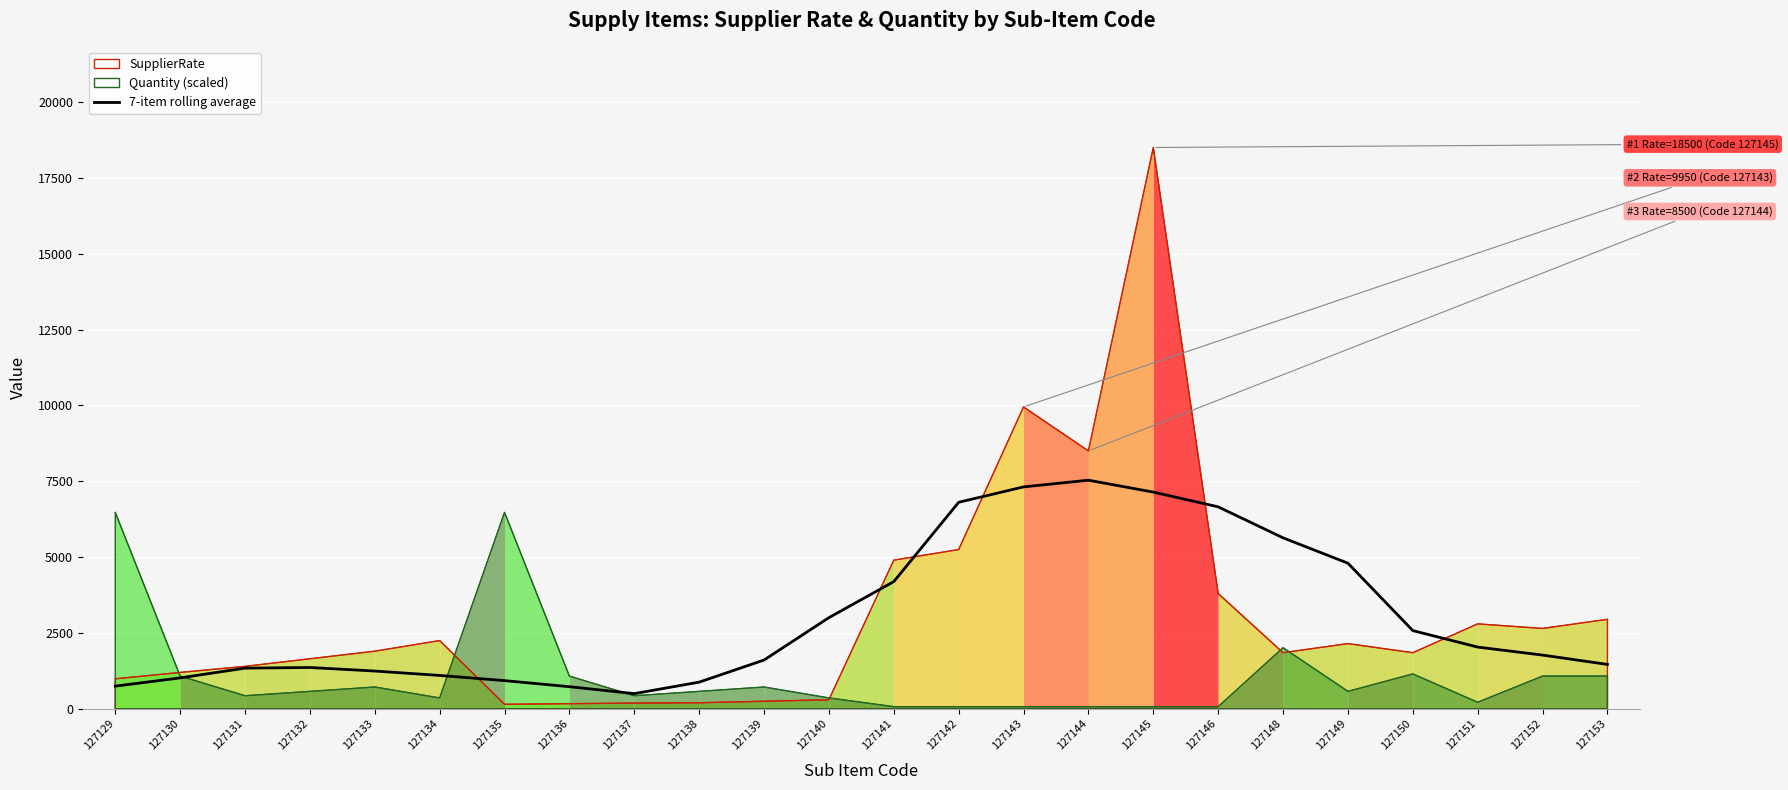

Read the value at 127142.

6807.1